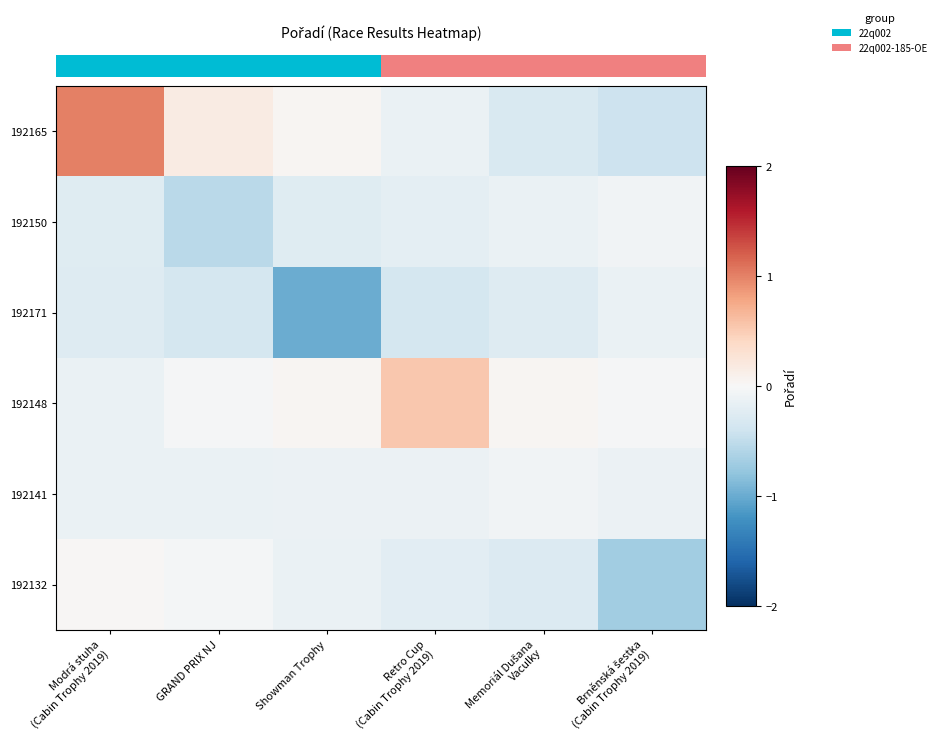

How many series are shown in this chart?

6